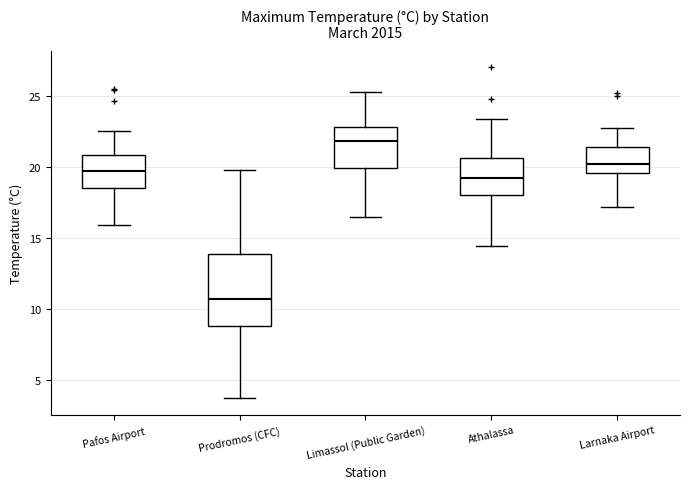

Reading left to right, transcribe this box plot: for each box, give where its median line is, the range the box spans, and where its two whiskers end, as read against the y-axis. The values are not printed on the chart, so give them approximately, as read against the axis.

Pafos Airport: median 19.5, box 18.5 to 21.0, whiskers 16.0 to 22.5
Prodromos (CFC): median 10.5, box 9.0 to 14.0, whiskers 3.5 to 20.0
Limassol (Public Garden): median 22.0, box 20.0 to 23.0, whiskers 16.5 to 25.5
Athalassa: median 19.0, box 18.0 to 20.5, whiskers 14.5 to 23.5
Larnaka Airport: median 20.0, box 19.5 to 21.5, whiskers 17.0 to 22.5